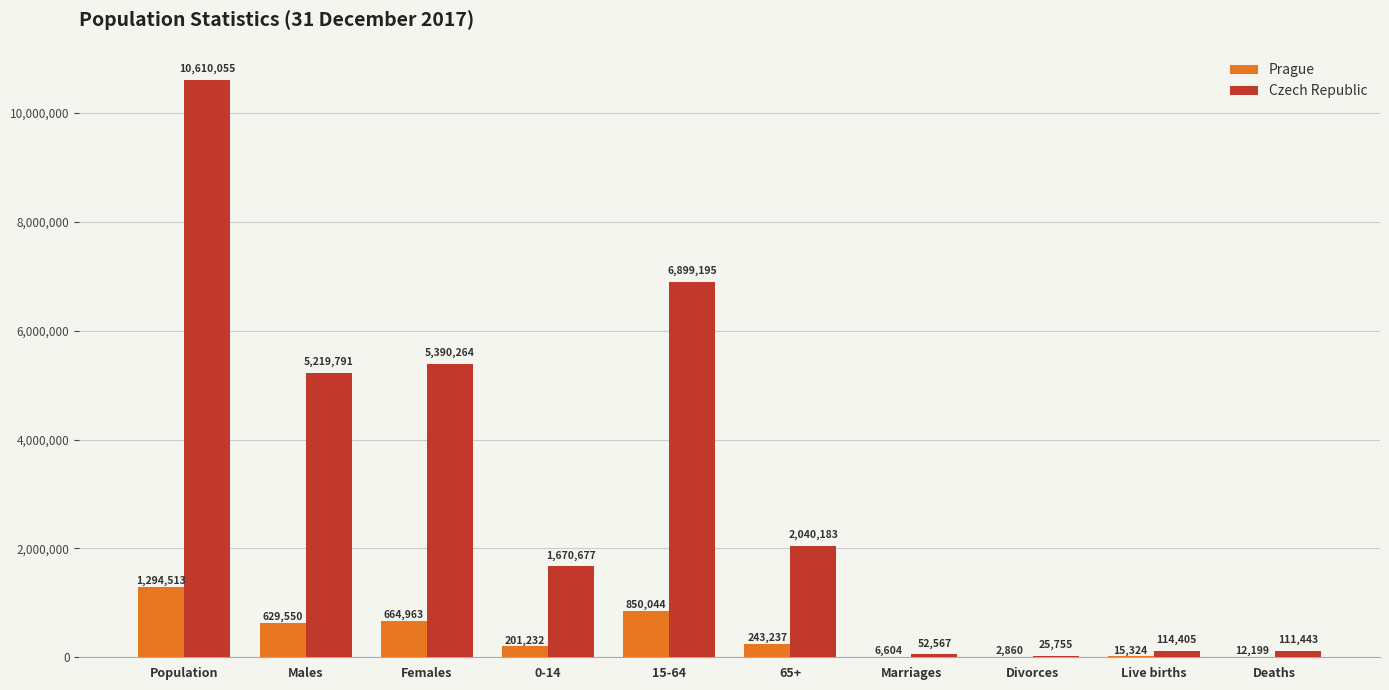

What is the difference between the Prague values at Divorces and 15-64?

847184